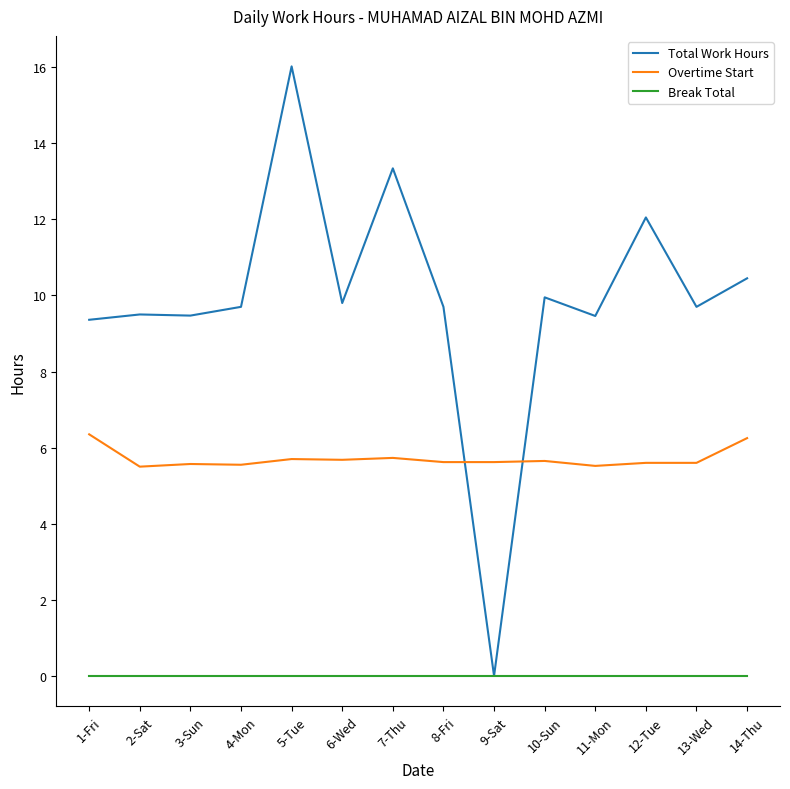

What position from the left is 7-Thu?

7